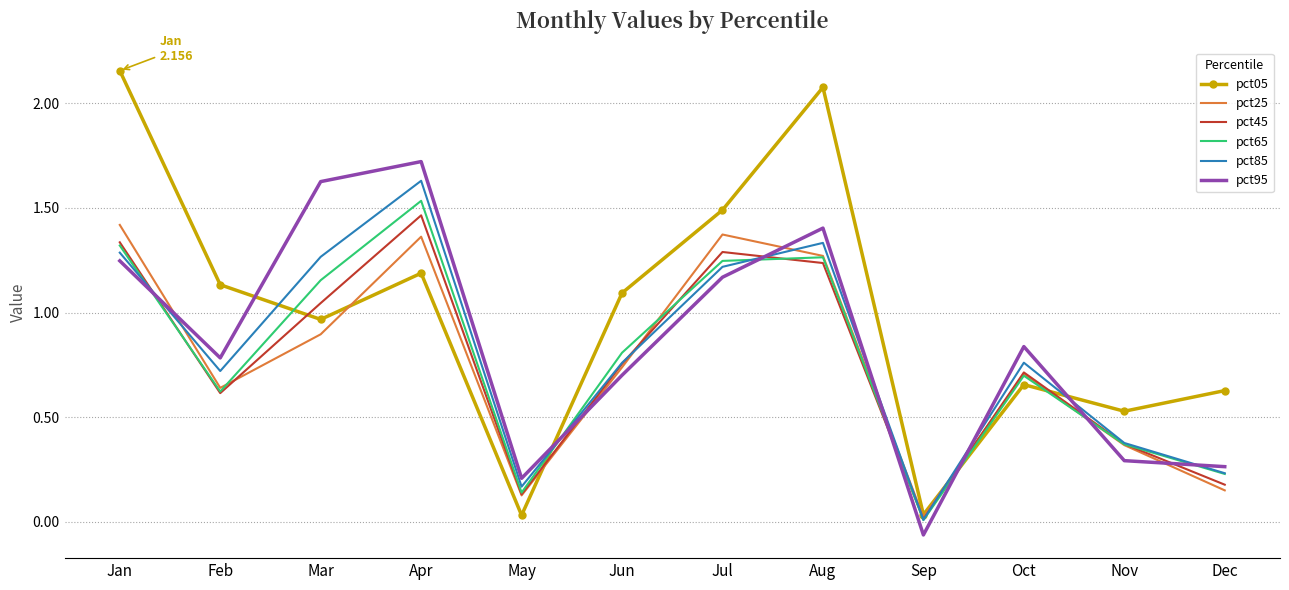

At which category does pct05 reach its first local valley?

Mar